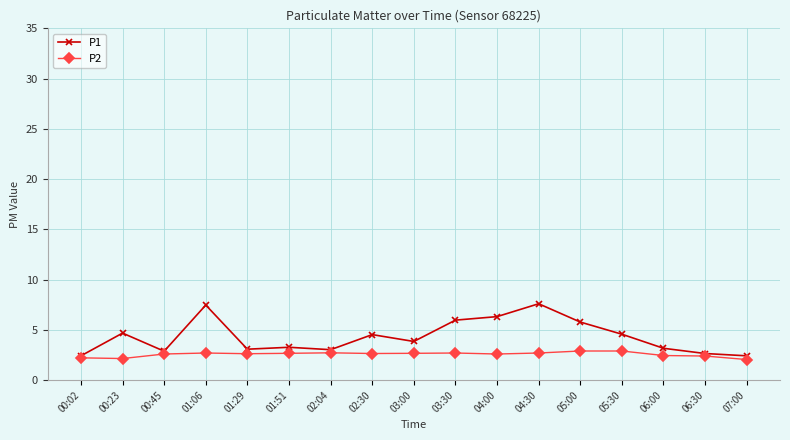

Rank the series by their maximum value, from lowest to highest.

P2, P1